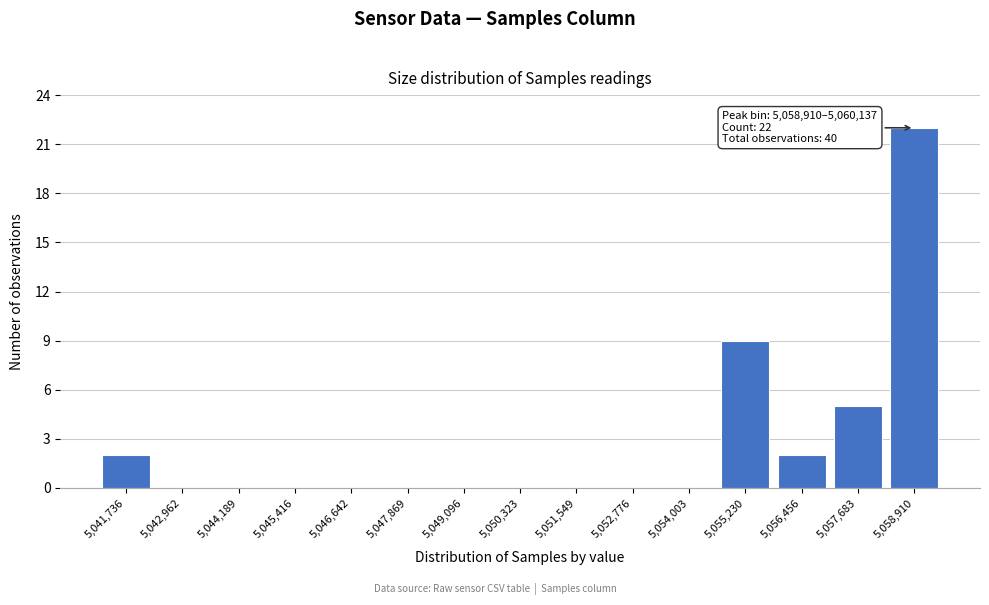

Reading left to right, extract all data points from this chart.

5,041,736=2	5,042,962=0	5,044,189=0	5,045,416=0	5,046,642=0	5,047,869=0	5,049,096=0	5,050,323=0	5,051,549=0	5,052,776=0	5,054,003=0	5,055,230=9	5,056,456=2	5,057,683=5	5,058,910=22